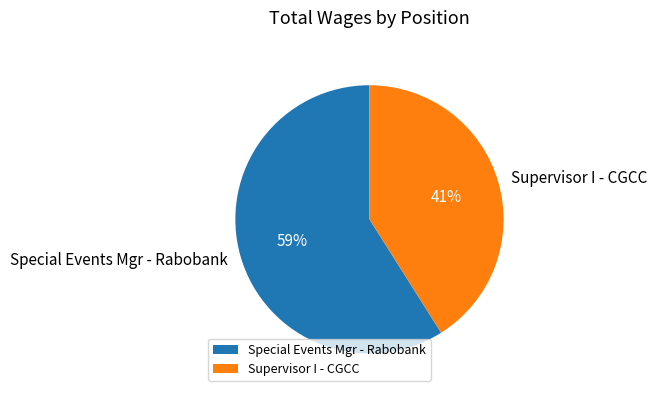

Do Special Events Mgr - Rabobank and Supervisor I - CGCC together represent more than half of the pie?

Yes